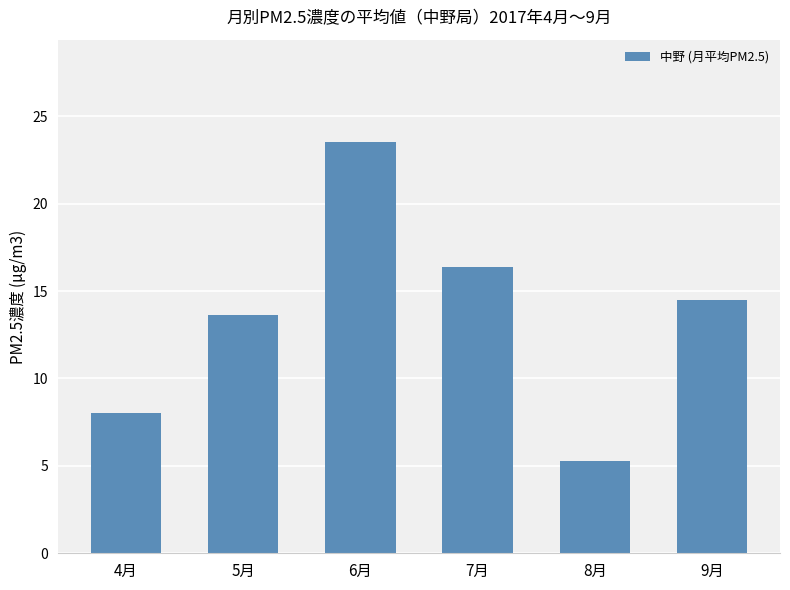

Between 7月 and 8月, which is larger?

7月